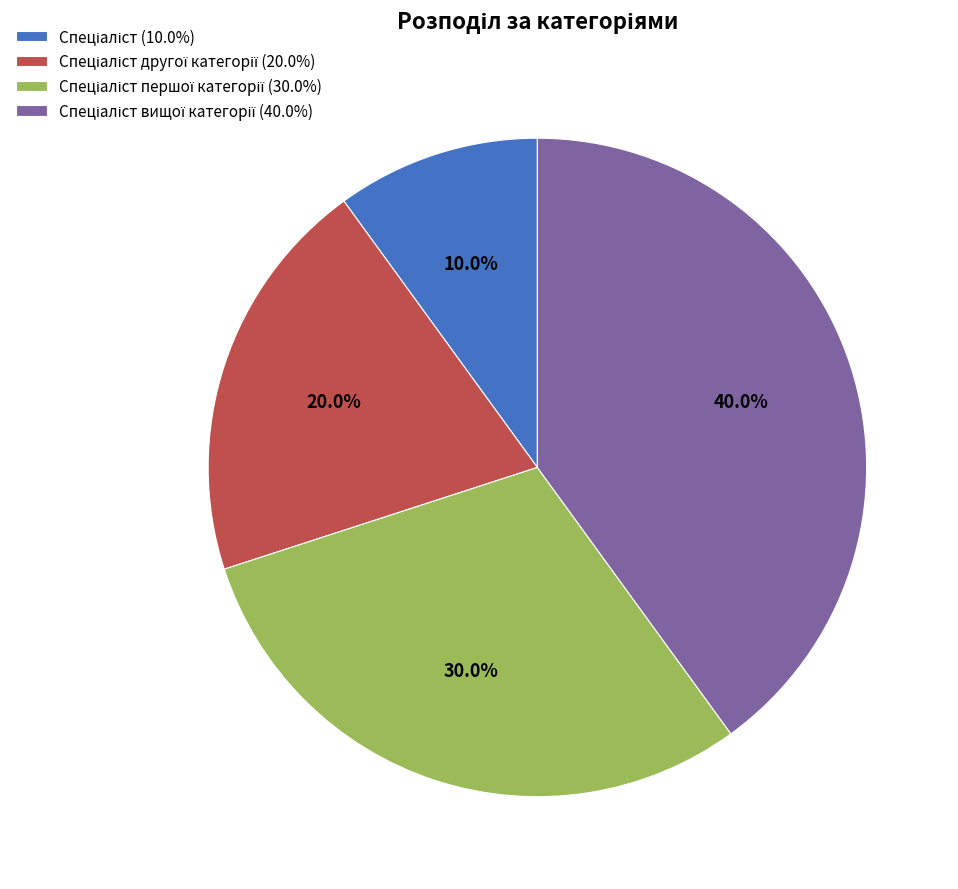

Is there a majority slice in this chart?

No